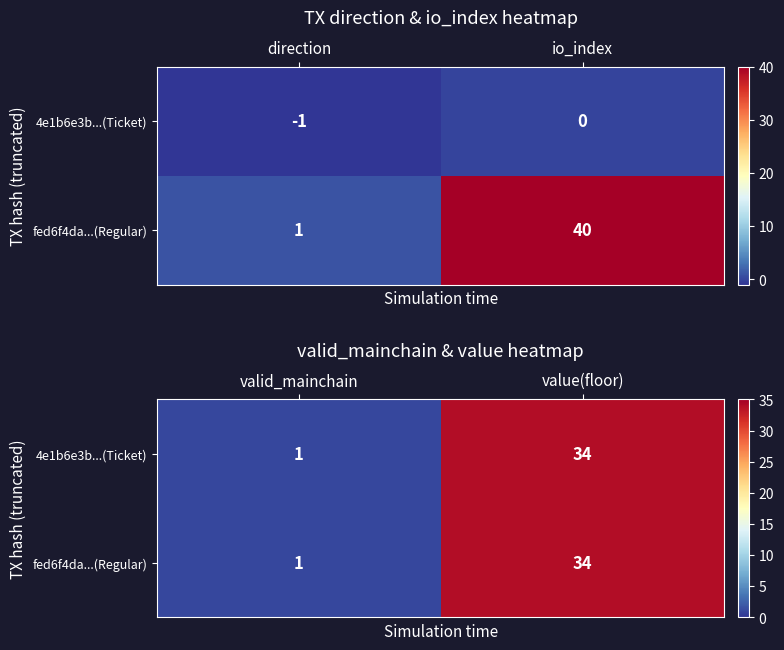

What is the difference between the maximum and minimum values in the fed6f4da...(Regular) series?

33